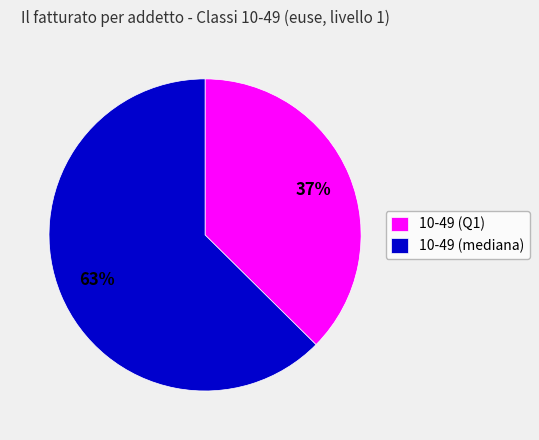

True or false: 10-49 (mediana) accounts for 51% of the total.

False